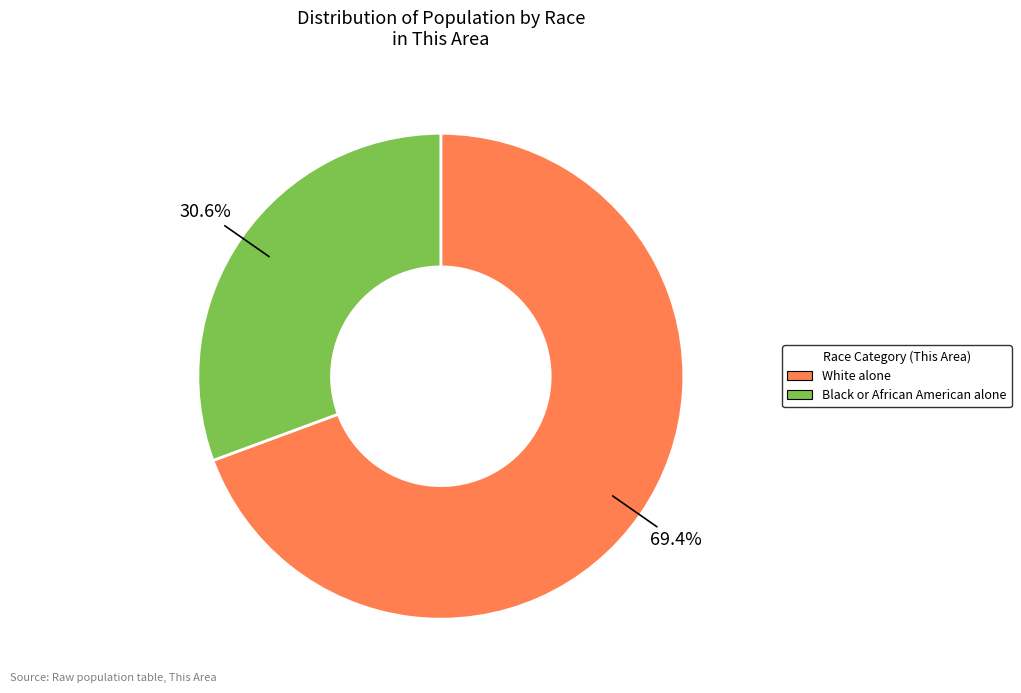

What percentage is the Black or African American alone slice, to the nearest percent?

31%